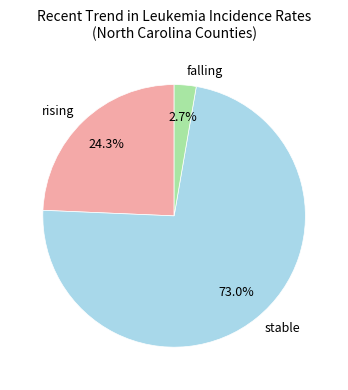

How many slices are in this pie chart?

3